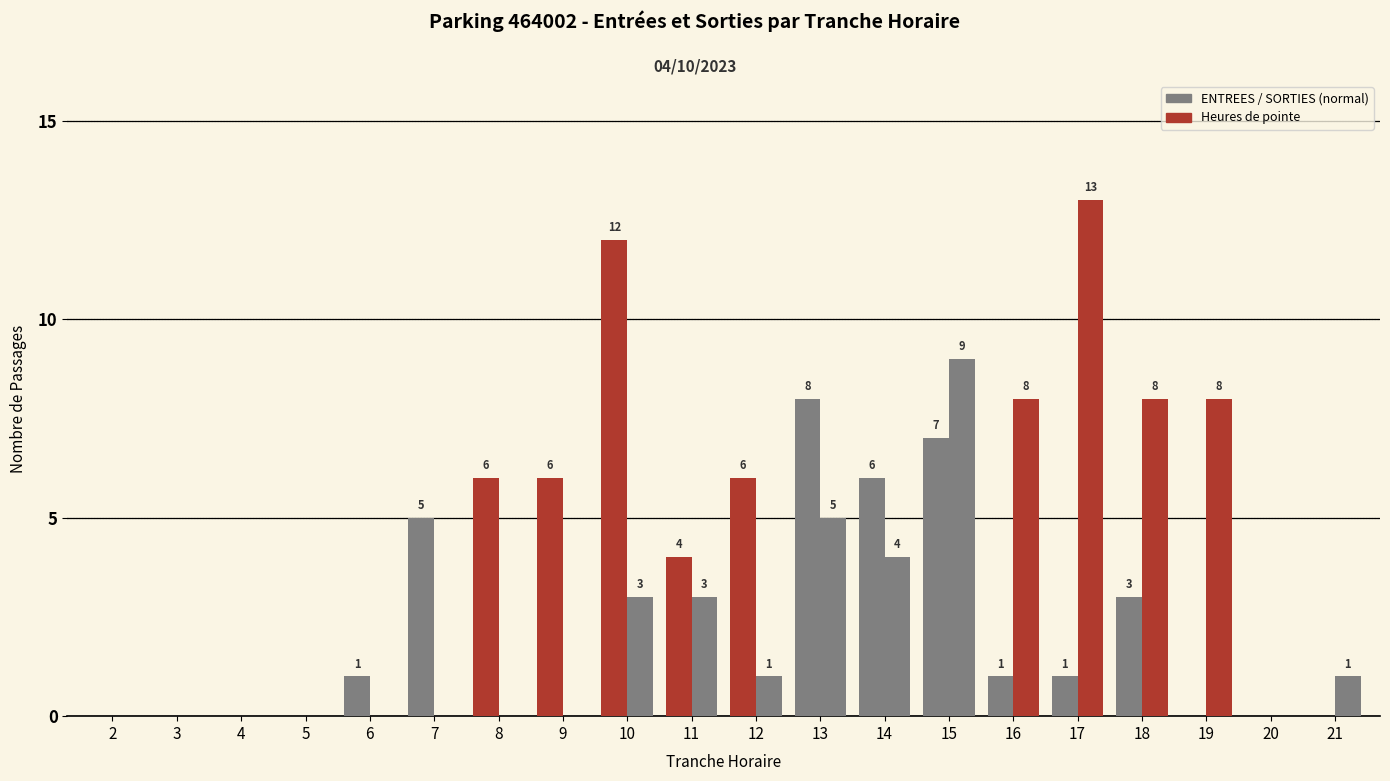

Is it true that SORTIES equals 0 at 6?

True